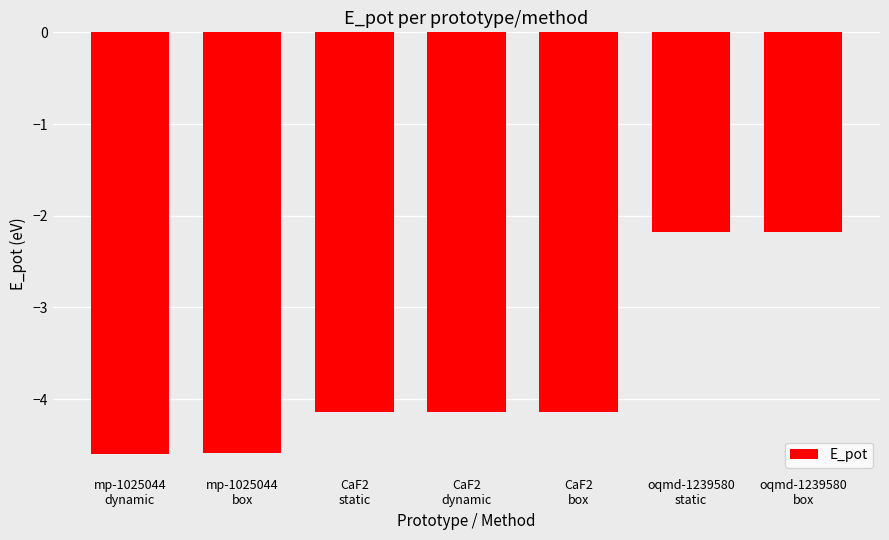

What is the greatest value displayed?

-2.2